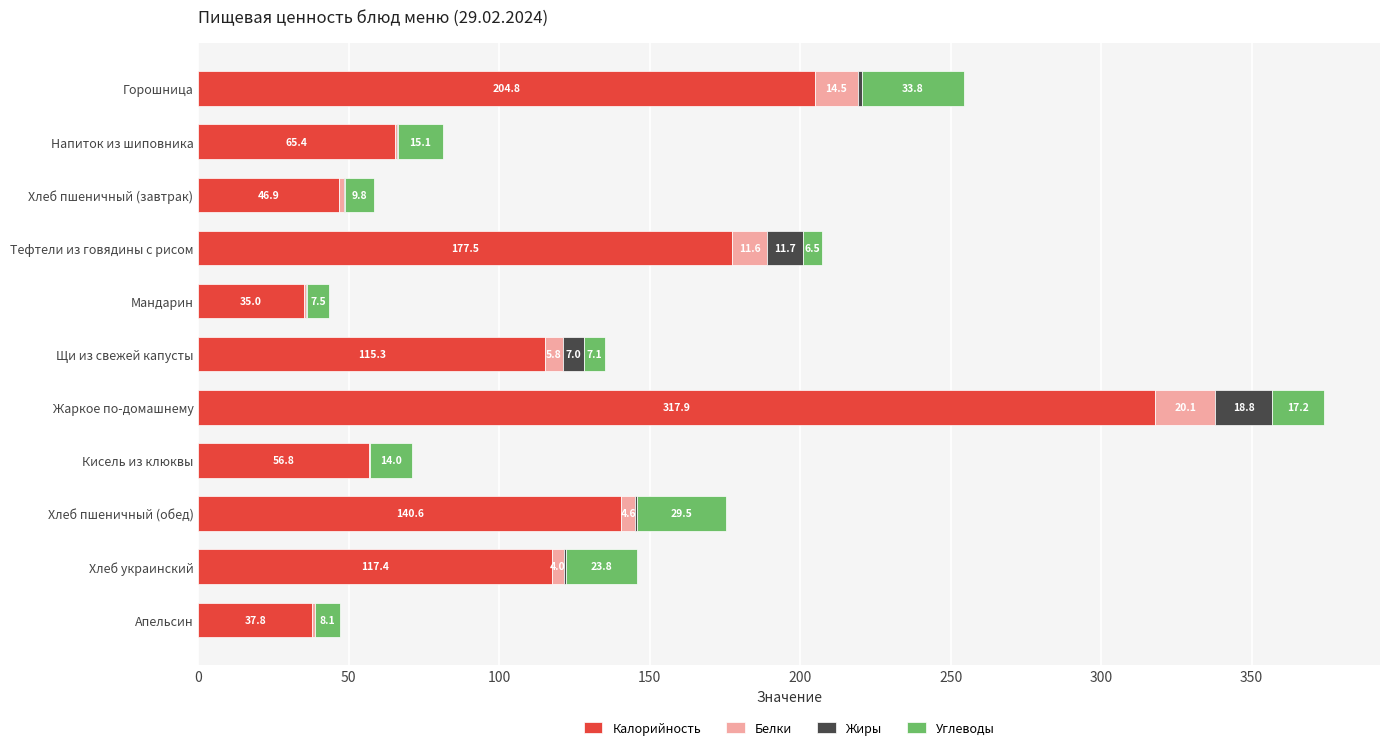

At which category is the sum across all series the highest?

Жаркое по-домашнему